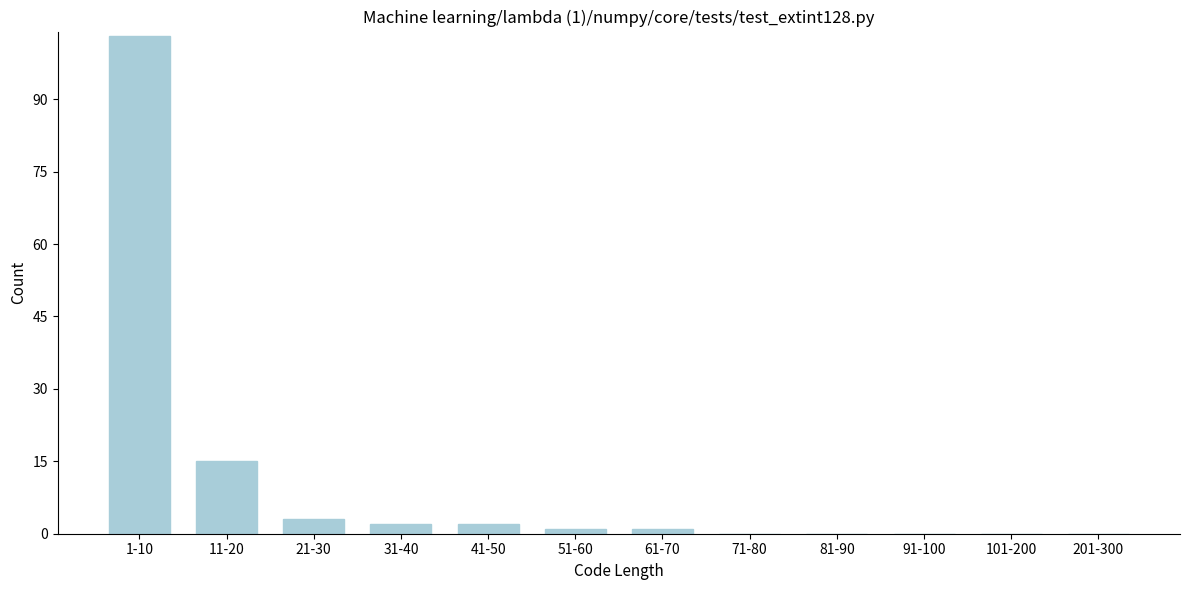

Reading right to left, list all the values displayed in this chart.

201-300=0	101-200=0	91-100=0	81-90=0	71-80=0	61-70=1	51-60=1	41-50=2	31-40=2	21-30=3	11-20=15	1-10=103